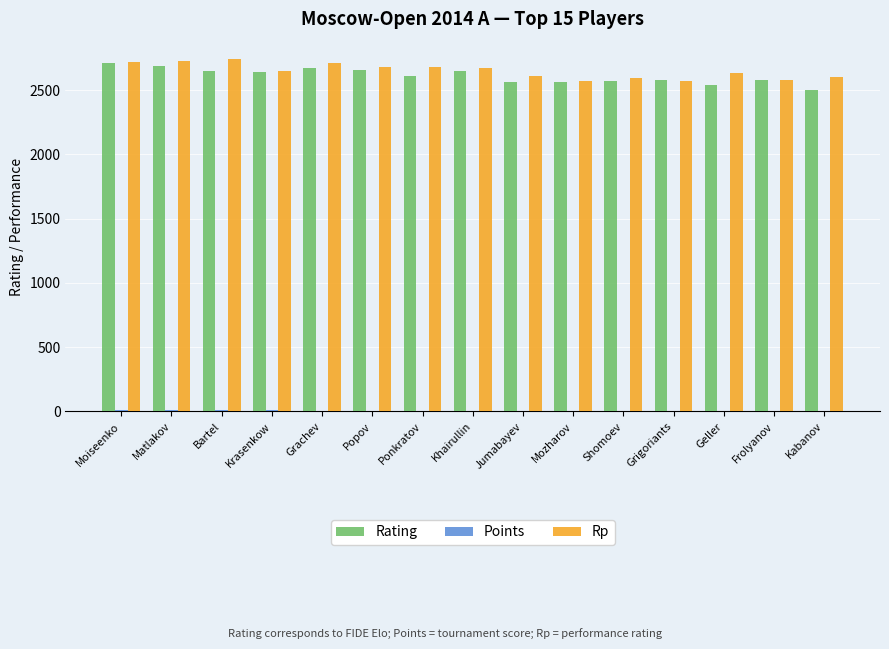

Is it true that Rp equals 802.2 at Moiseenko?

False